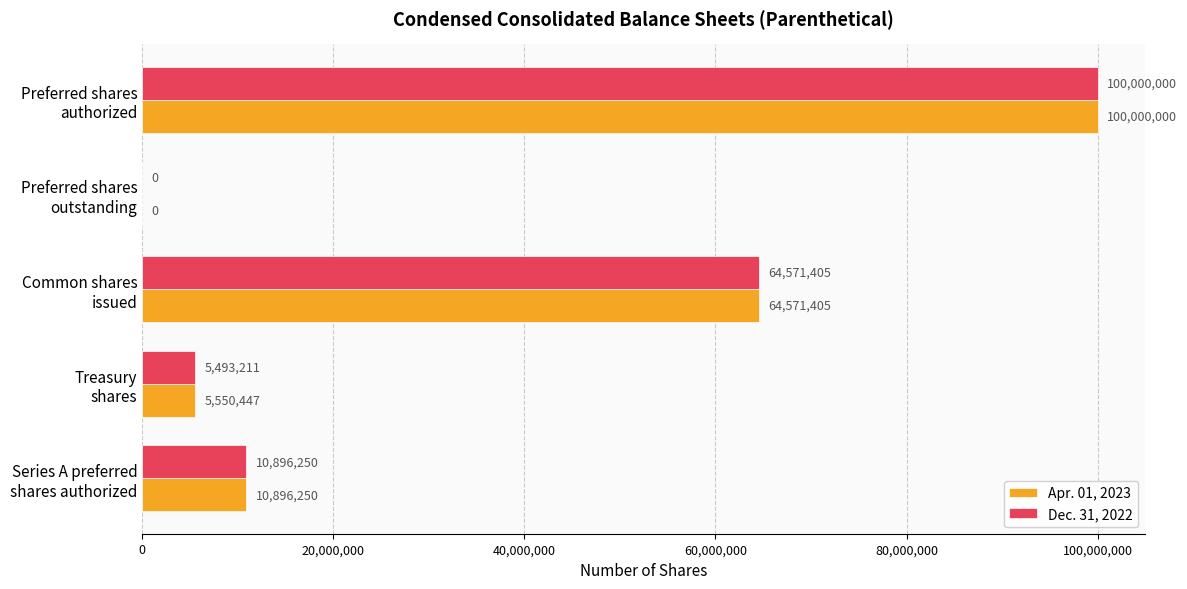

Which series has the largest total across all categories?

Apr. 01, 2023